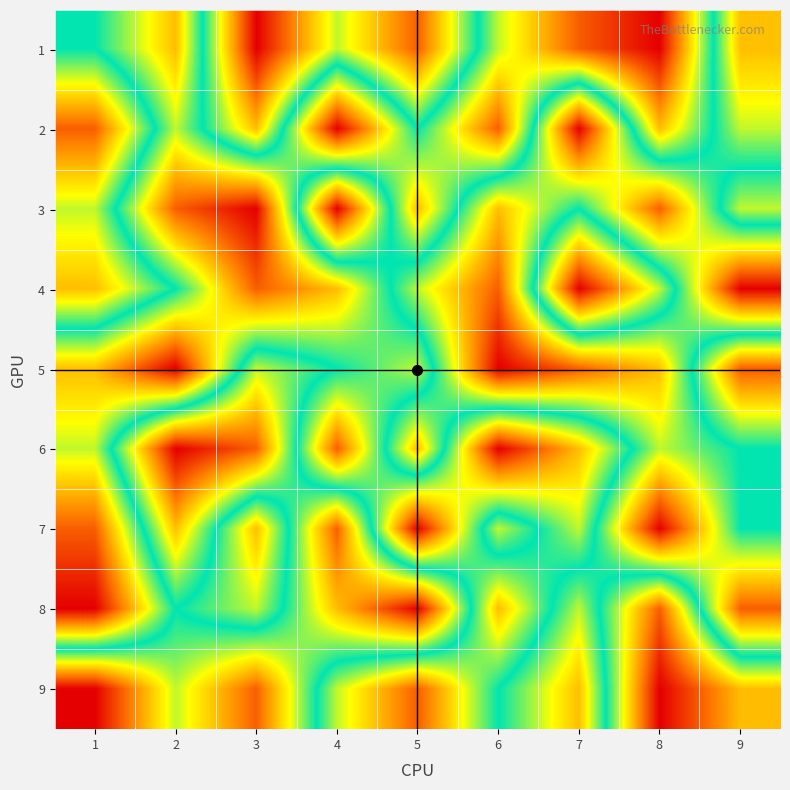

What is the smallest value displayed?

1